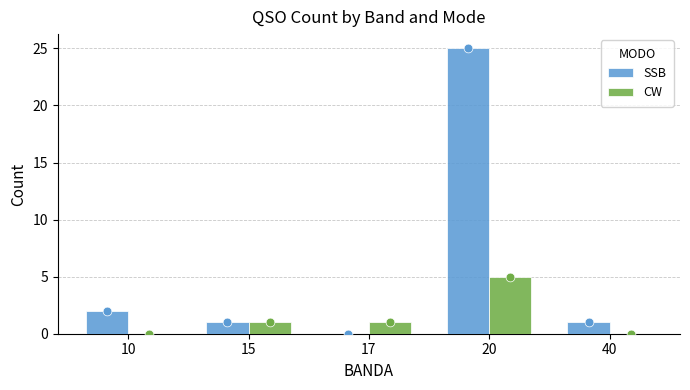

Which series reaches the maximum Y coordinate?

SSB